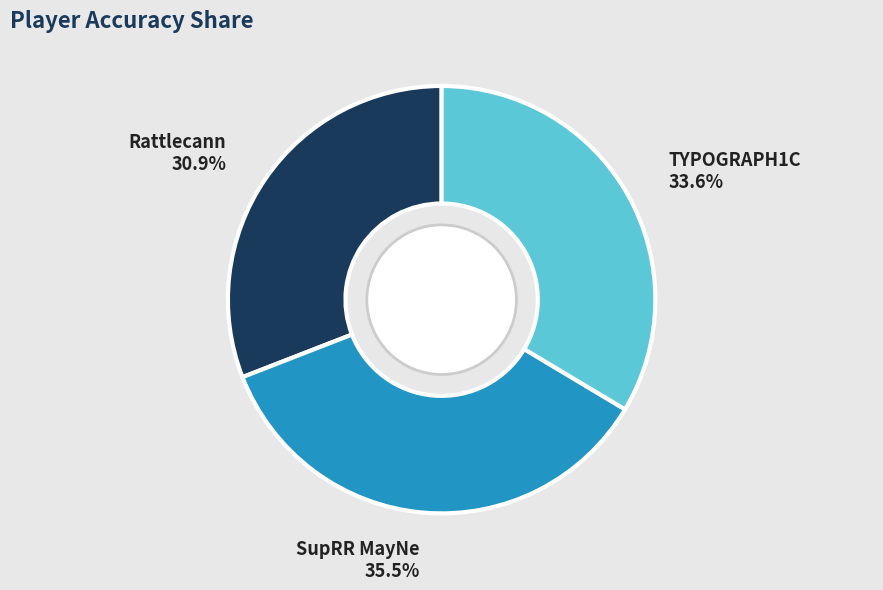

To the nearest percent, what is the difference between the largest and smallest slice percentages?

5%